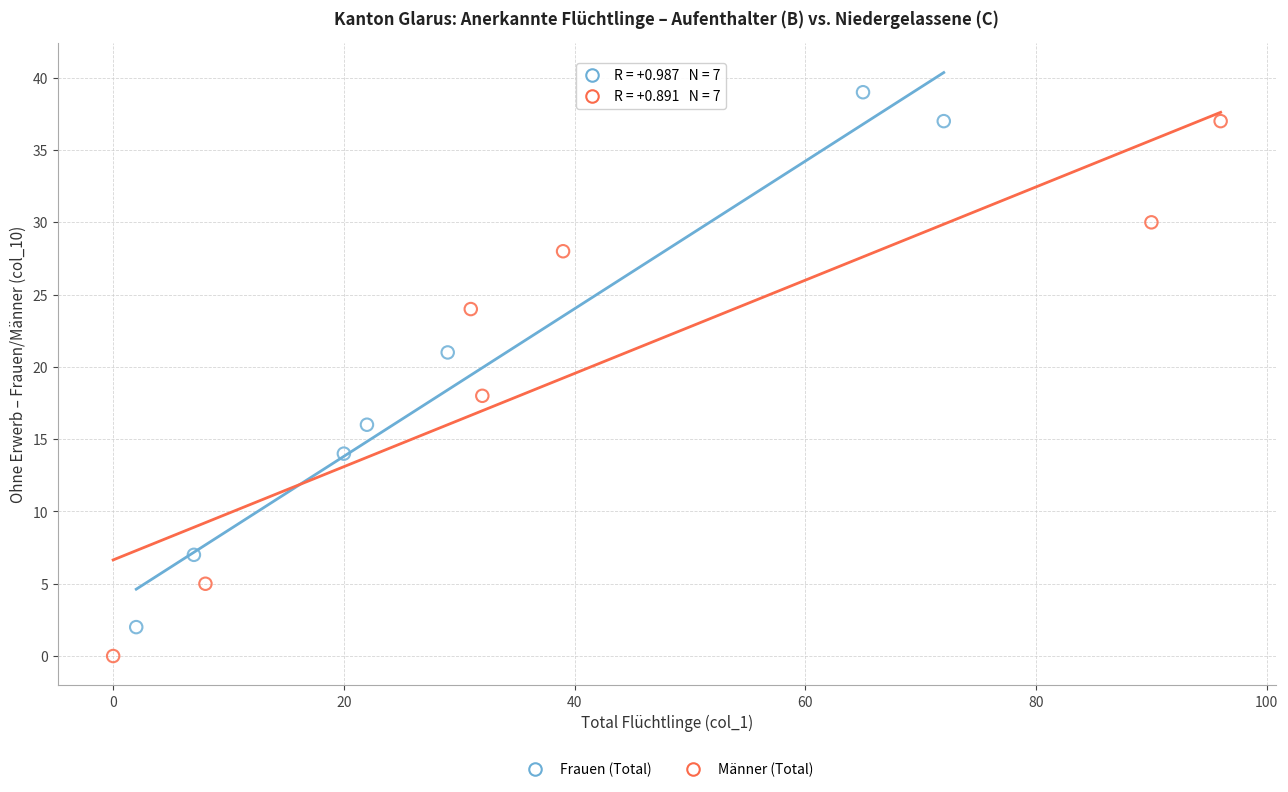

What are all the series names shown in the legend?

Frauen (Total), Männer (Total)